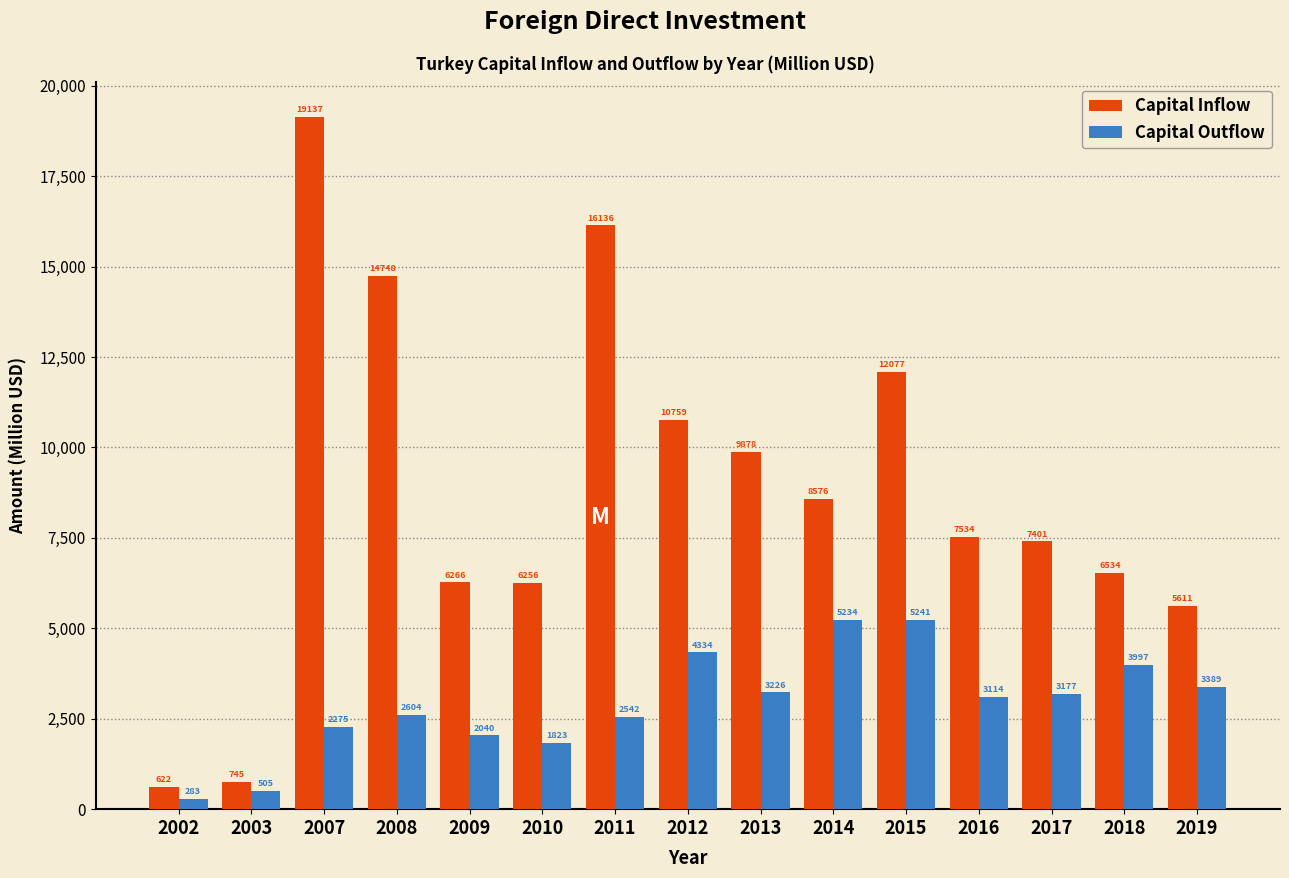

Reading left to right, what are all the values shown in this chart?

Capital Inflow: 2002=622	2003=745	2007=19137	2008=14748	2009=6266	2010=6256	2011=16136	2012=10759	2013=9878	2014=8576	2015=12077	2016=7534	2017=7401	2018=6534	2019=5611
Capital Outflow: 2002=283	2003=505	2007=2275	2008=2604	2009=2040	2010=1823	2011=2542	2012=4334	2013=3226	2014=5234	2015=5241	2016=3114	2017=3177	2018=3997	2019=3389